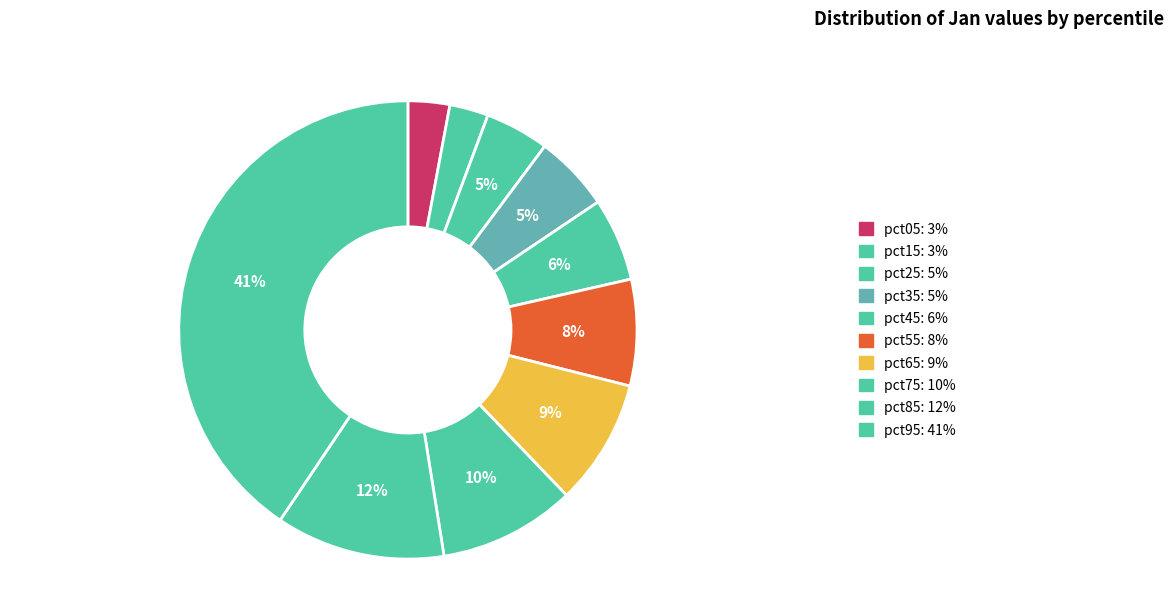

What is the change in value from pct05 to pct65?

+0.1